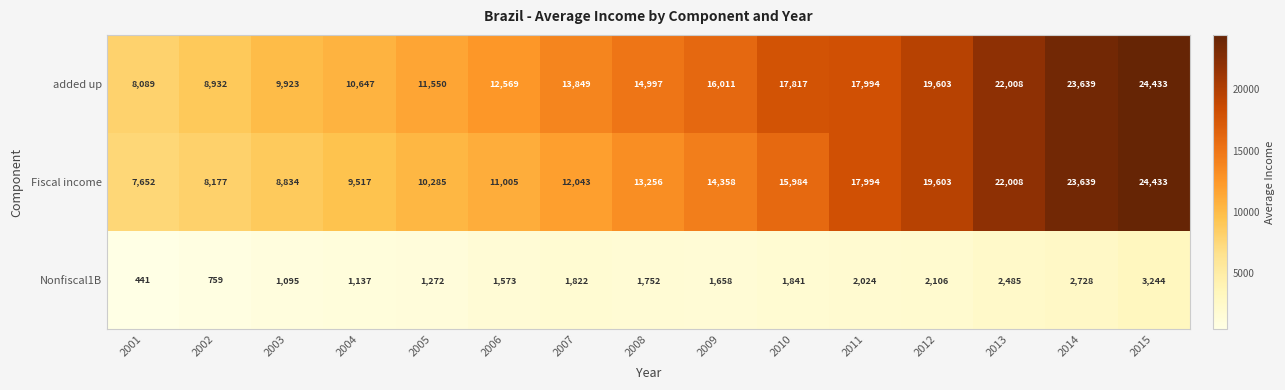

What is the maximum value for Nonfiscal1B?

3244